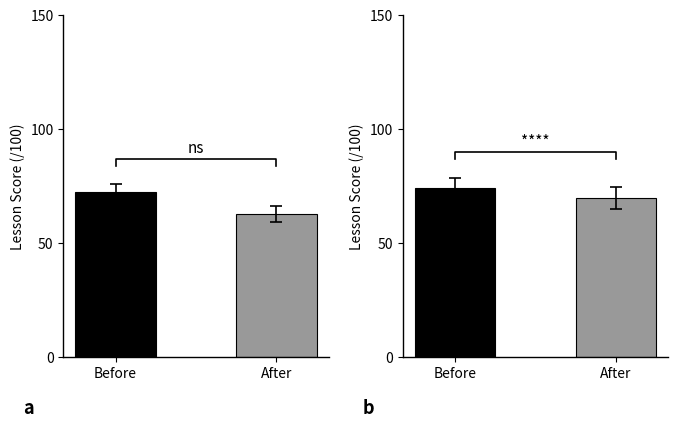

At which category is the sum across all series the highest?

Before